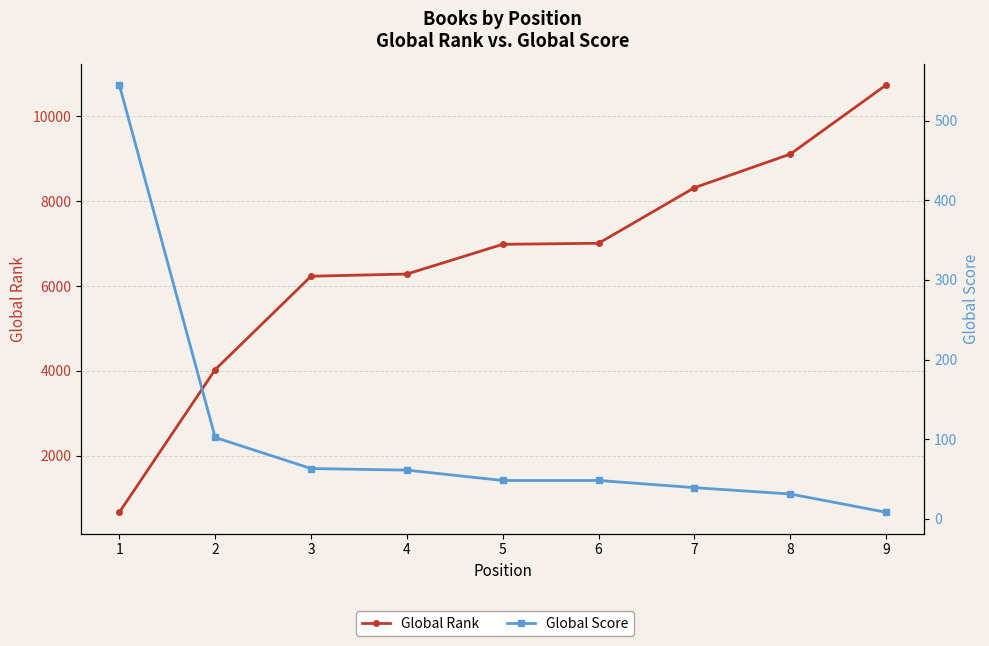

Is this an area chart (filled region under the line)?

No